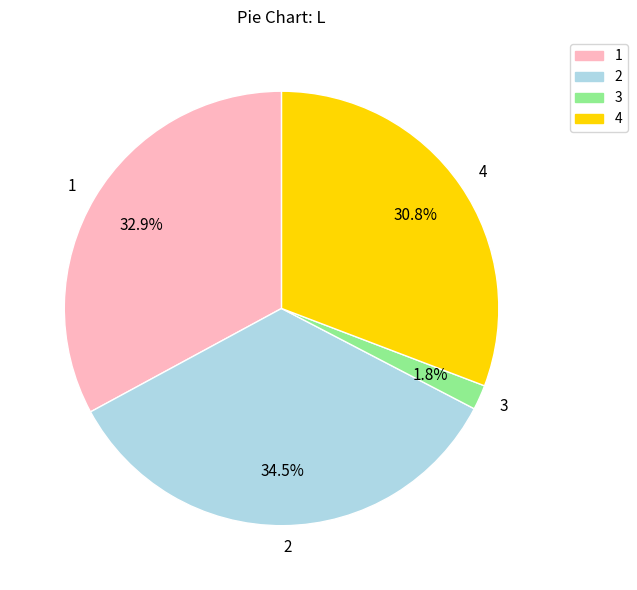

How much of the chart is everything except 2?

65.5%